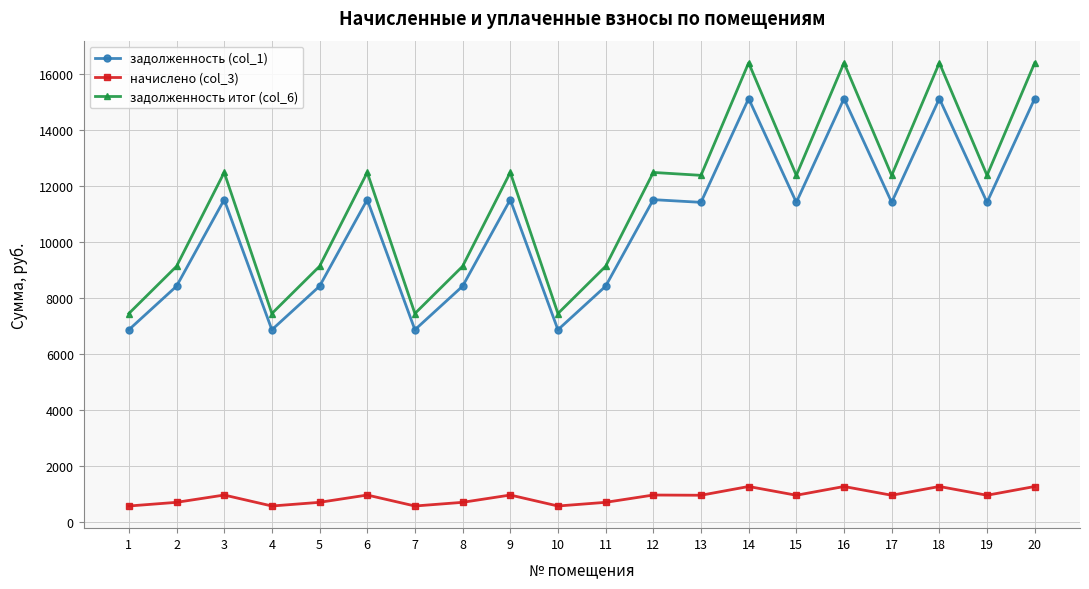

What is the minimum value for начислено (col_3)?

580.0